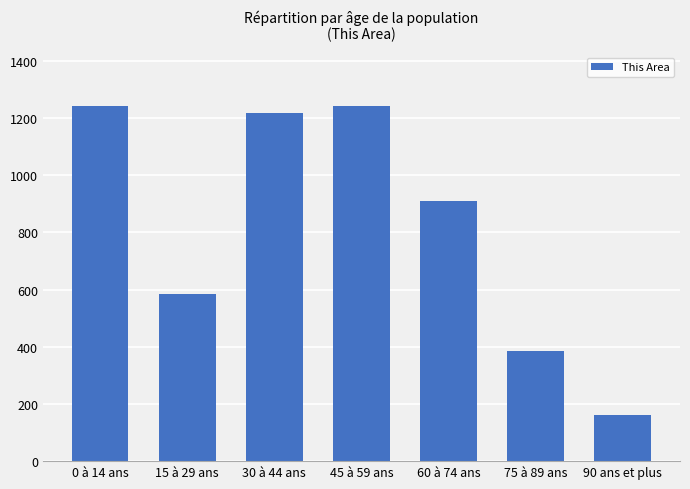

Between 60 à 74 ans and 90 ans et plus, which is larger?

60 à 74 ans